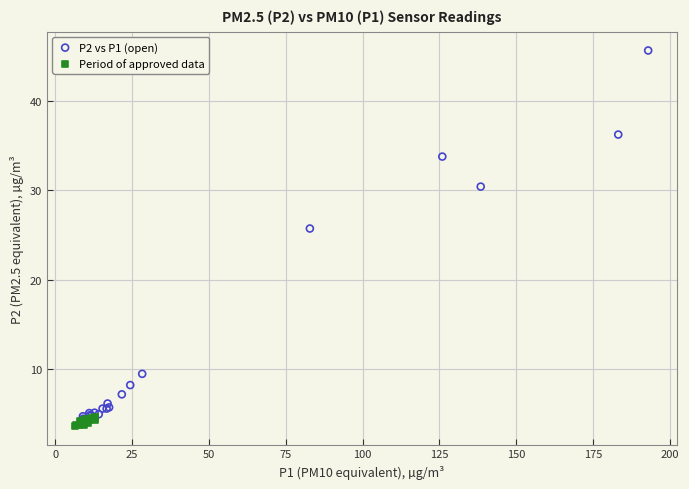

Which series reaches the maximum Y coordinate?

P2 vs P1 (open)